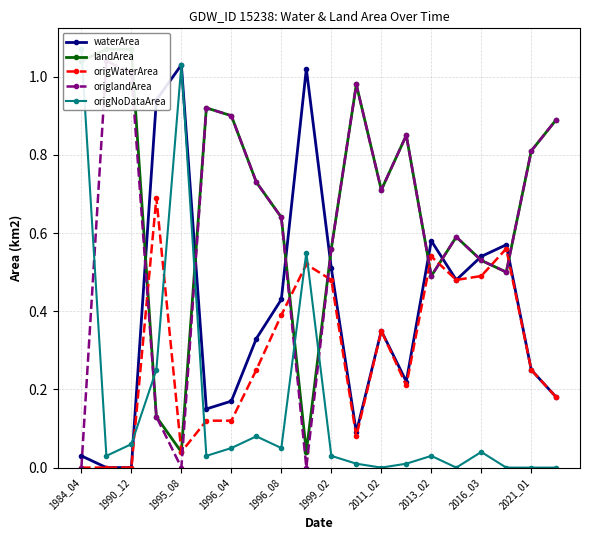

The origWaterArea series shows 0.5 at 2016_03. True or false?

True